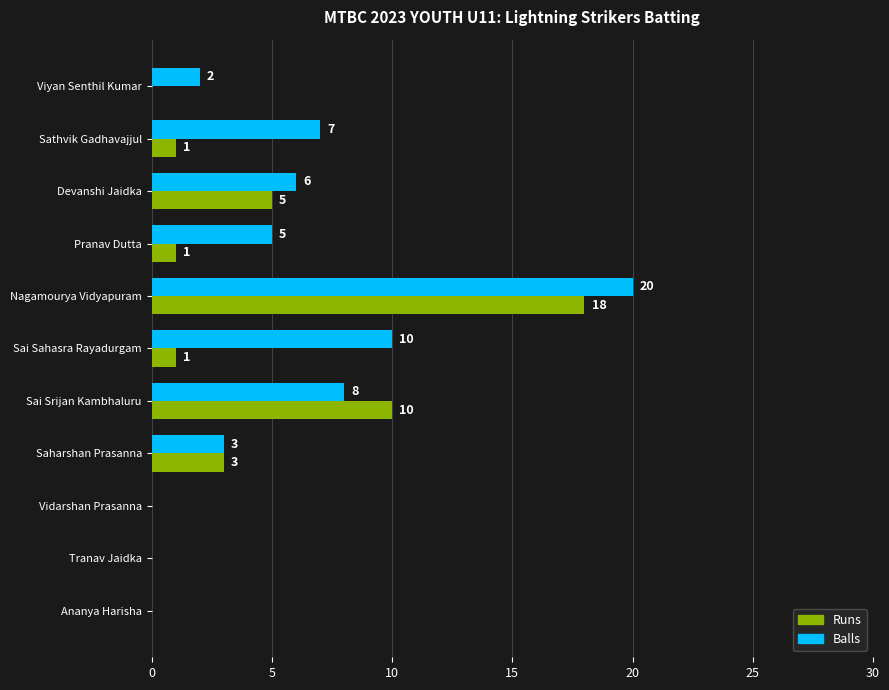

At which label is Runs closest to 9?

Sai Srijan Kambhaluru